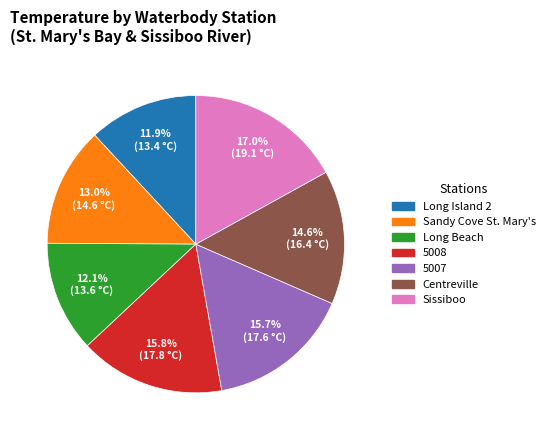

How many slices are in this pie chart?

7